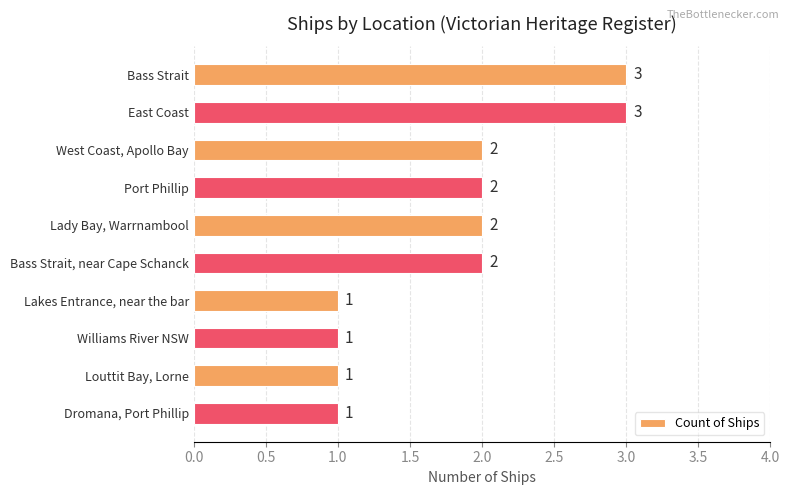

How many values are between 1 and 2?

8